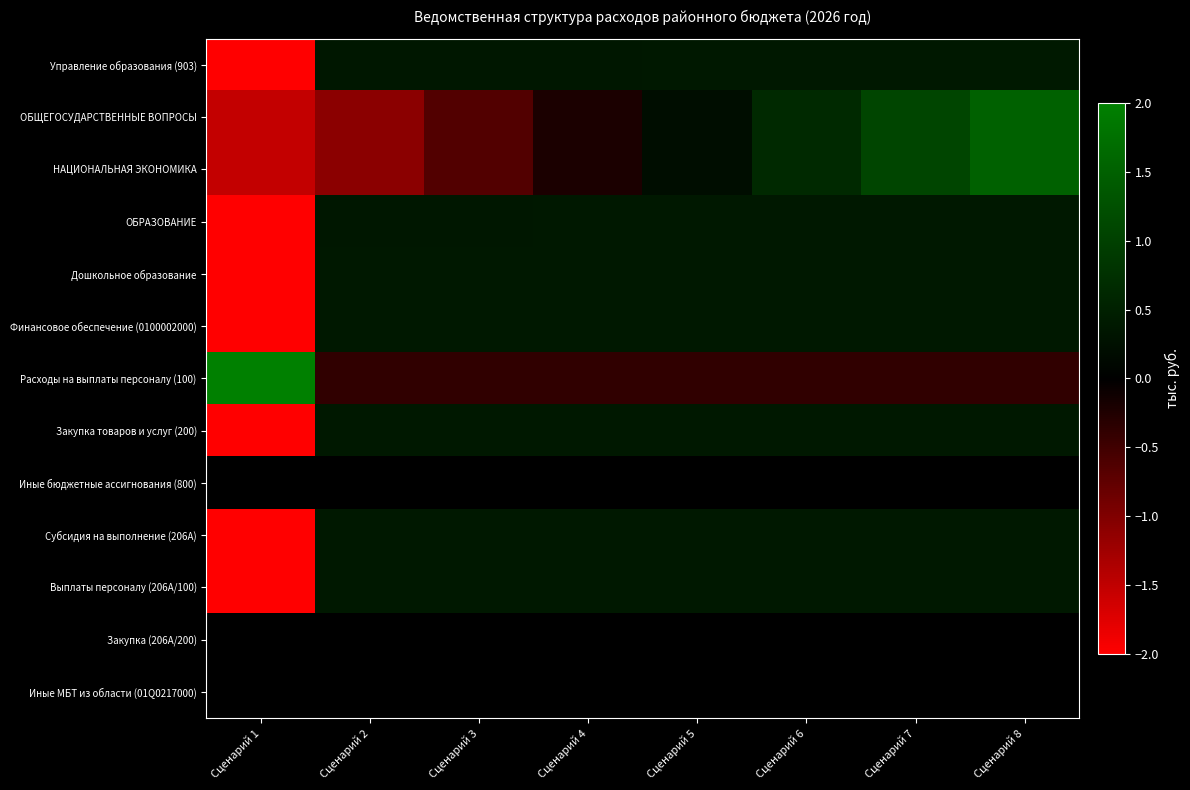

Which series changed the most between Сценарий 2 and Сценарий 7?

ОБЩЕГОСУДАРСТВЕННЫЕ ВОПРОСЫ